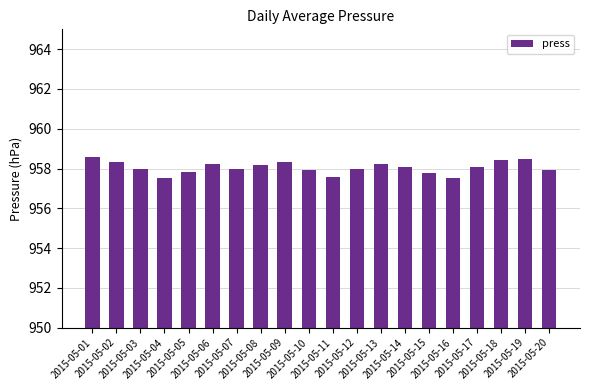

What is the average value?

958.0